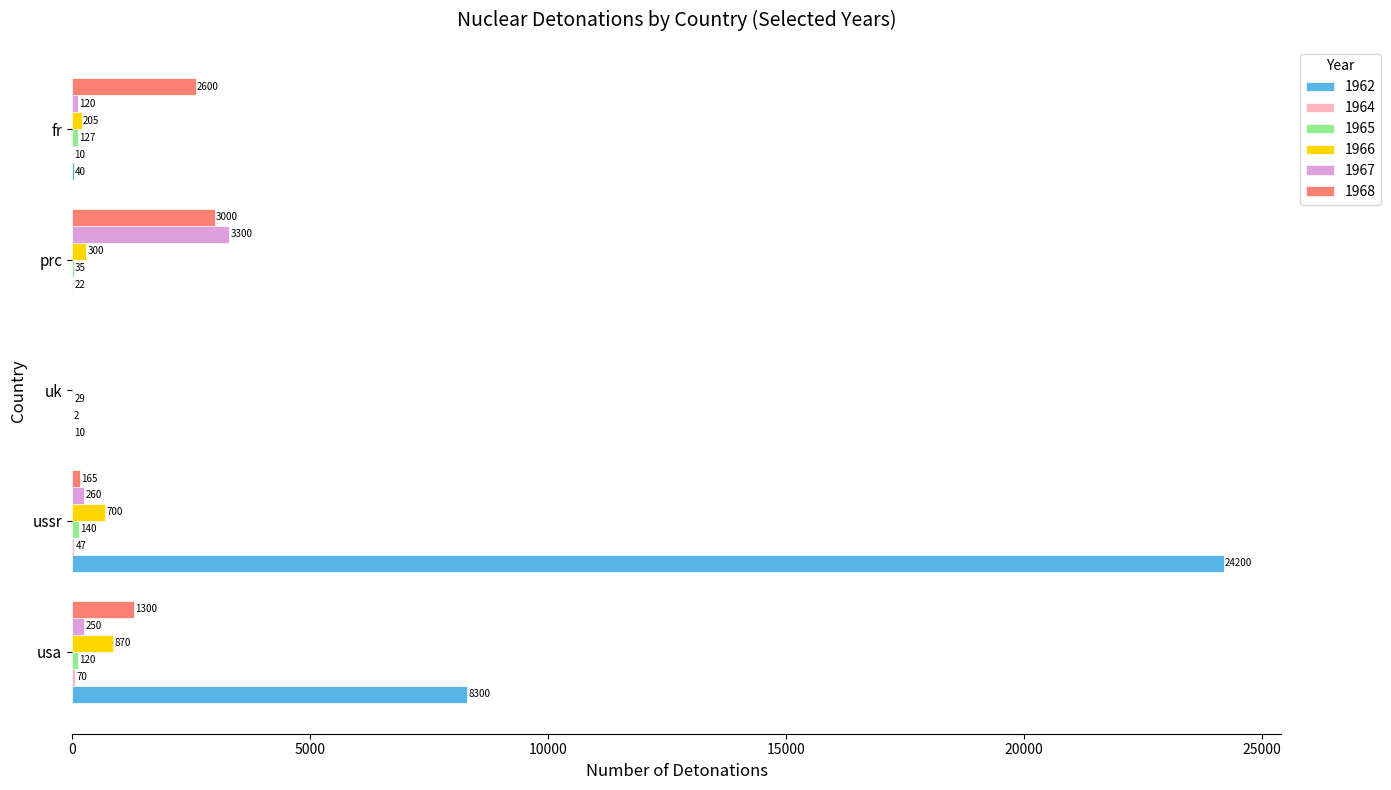

At which category does the chart reach its peak across all series?

ussr